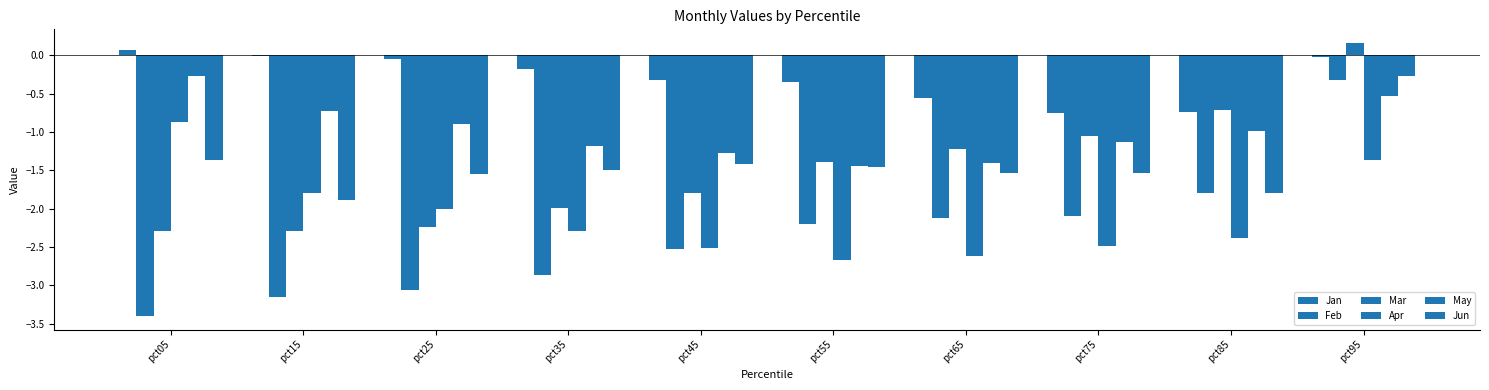

How many categories are shown in the chart?

10